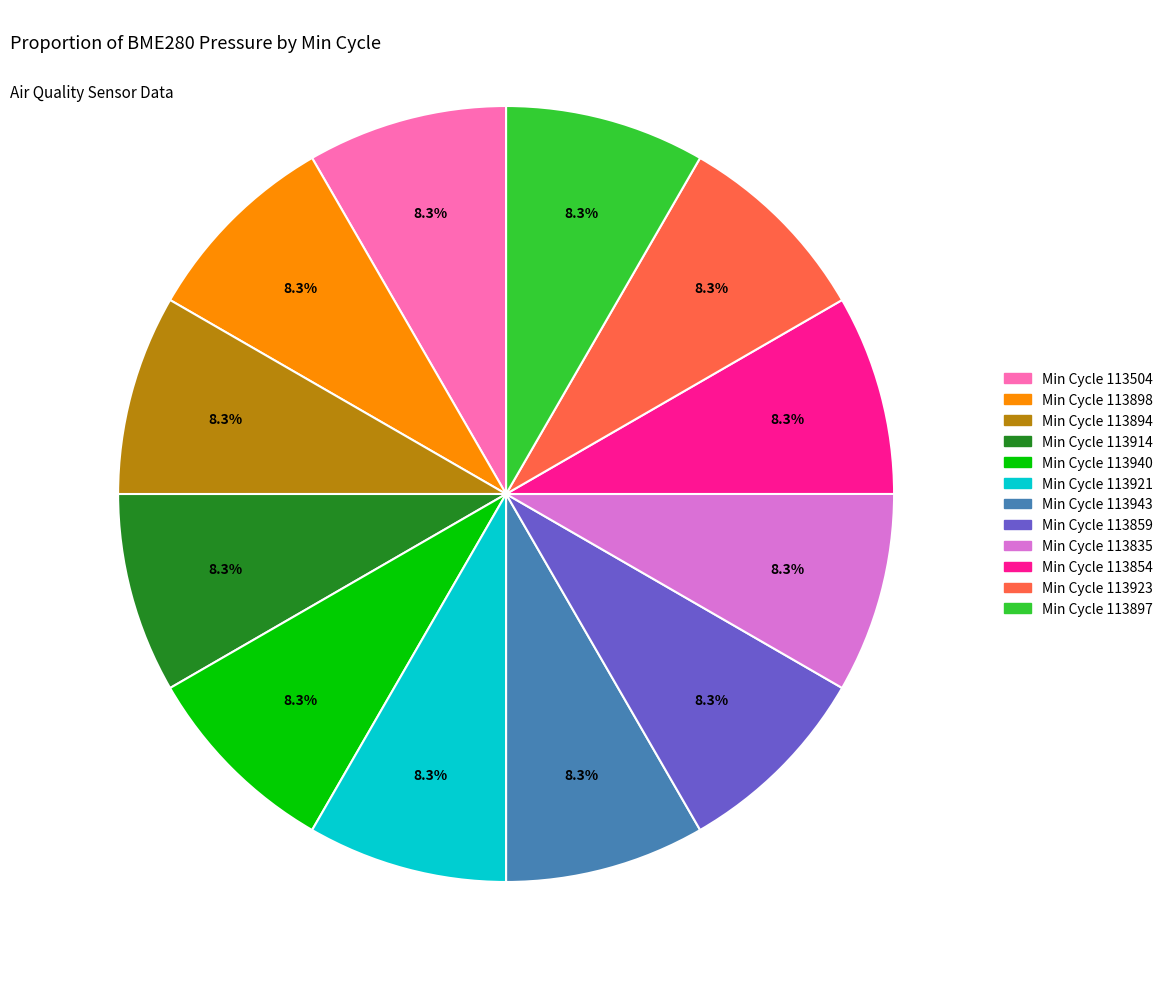

Is there any slice that represents more than half of the pie?

No